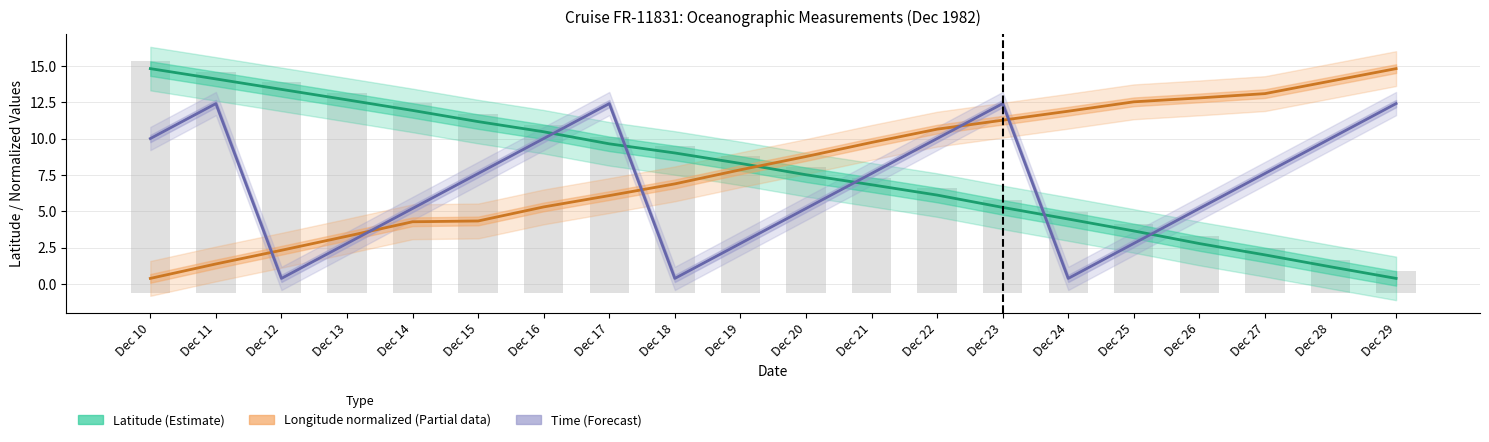

Between Dec 13 and Dec 25, which series saw the biggest shift?

Longitude normalized (Partial data)